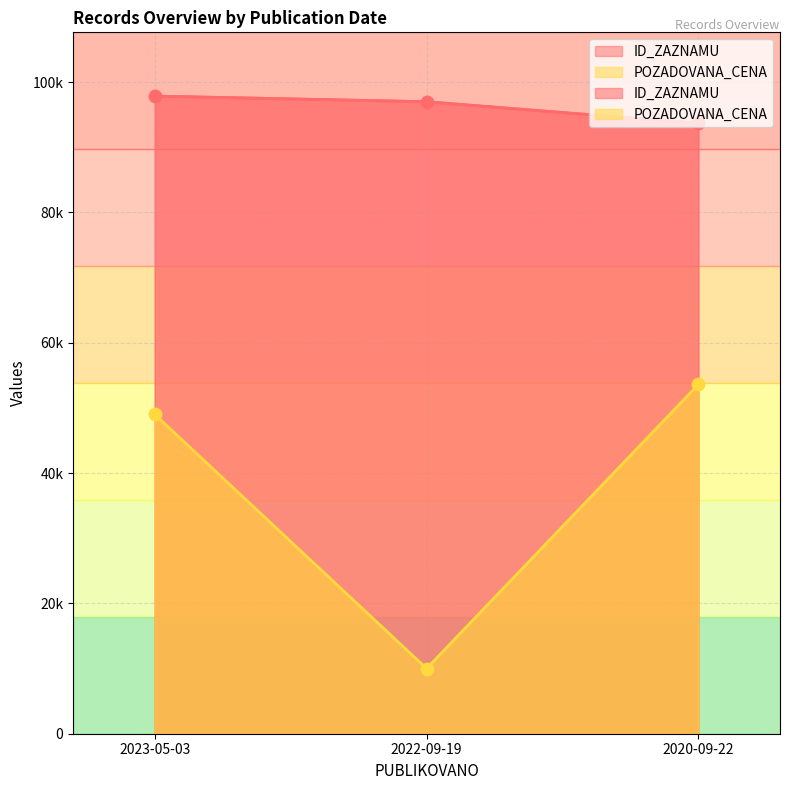

At how many categories does at least one series exceed 43274?

3